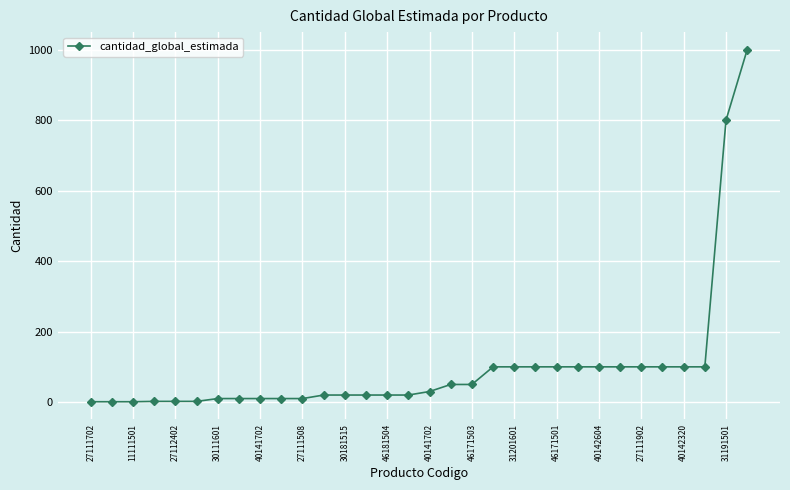

What is the greatest value displayed?

1000